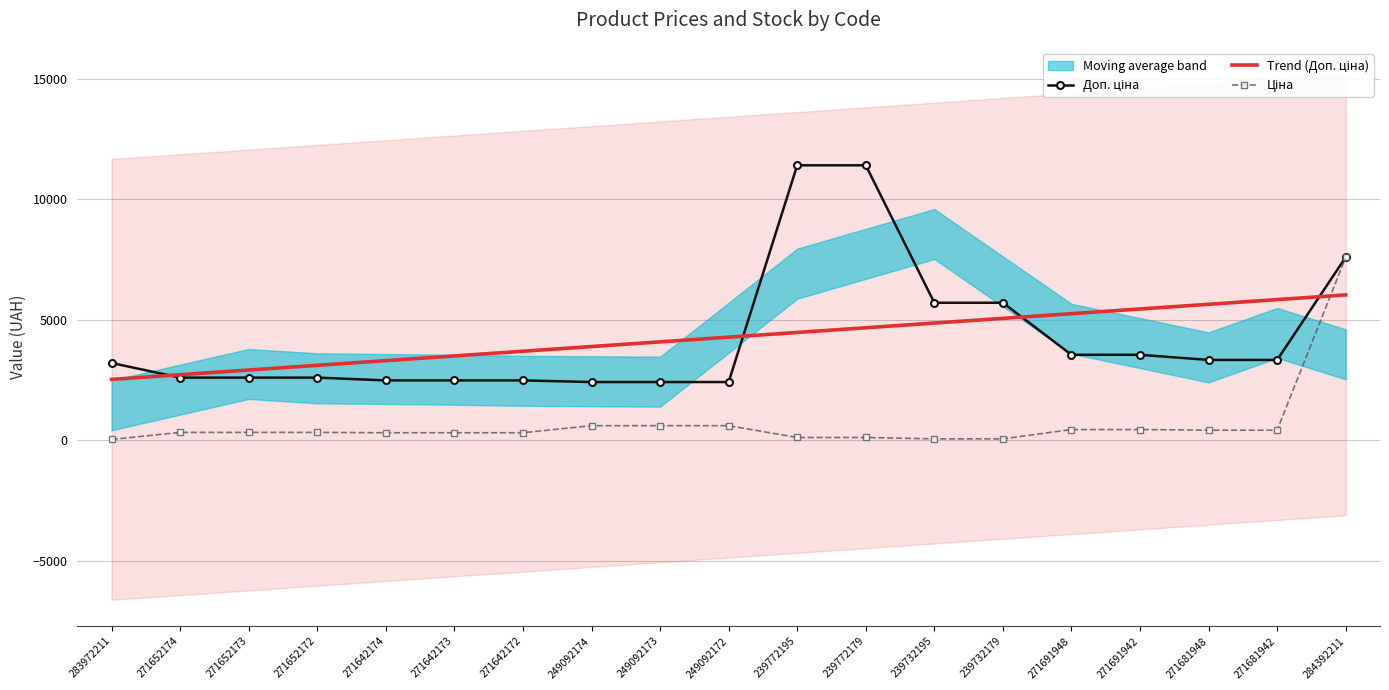

Which series has the largest total across all categories?

Trend (Доп. ціна)